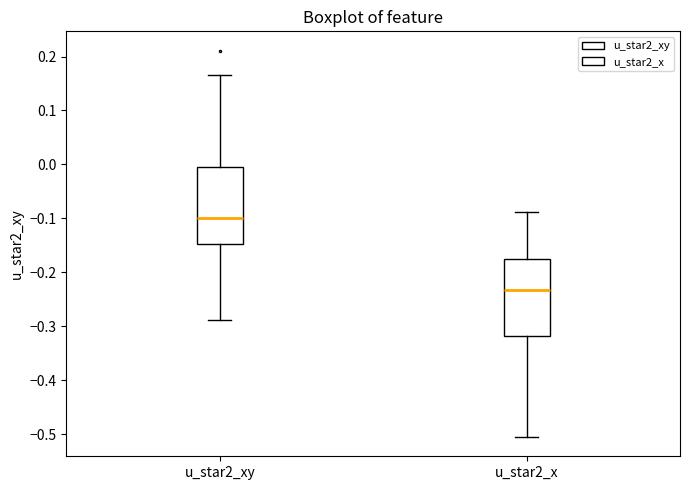

Reading left to right, read every box against the y-axis: the position of its median line, the range the box covers, and the ends of its whiskers. The values are not printed on the chart, so give them approximately, as read against the axis.

u_star2_xy: median -0.10, box -0.15 to -0.01, whiskers -0.29 to 0.17
u_star2_x: median -0.23, box -0.32 to -0.17, whiskers -0.50 to -0.09